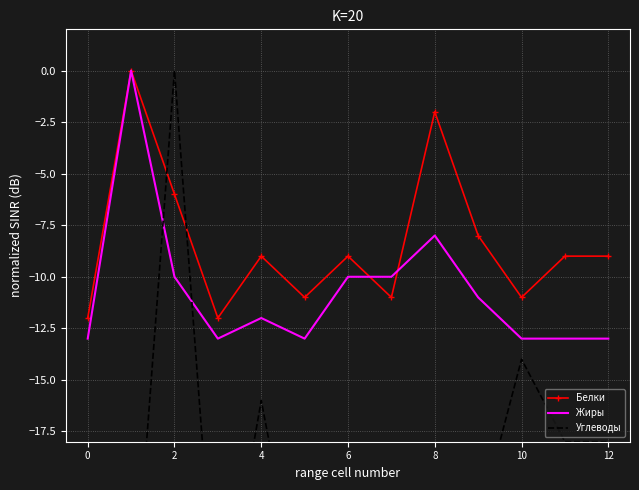

What is the minimum value for Белки?

-12